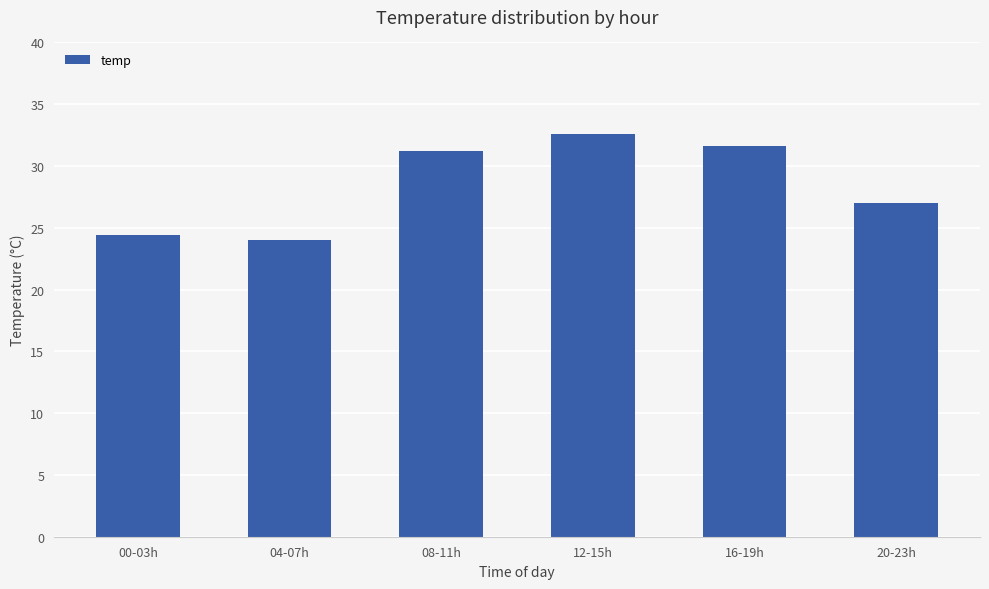

Where is the data nearest to the value 28?

20-23h